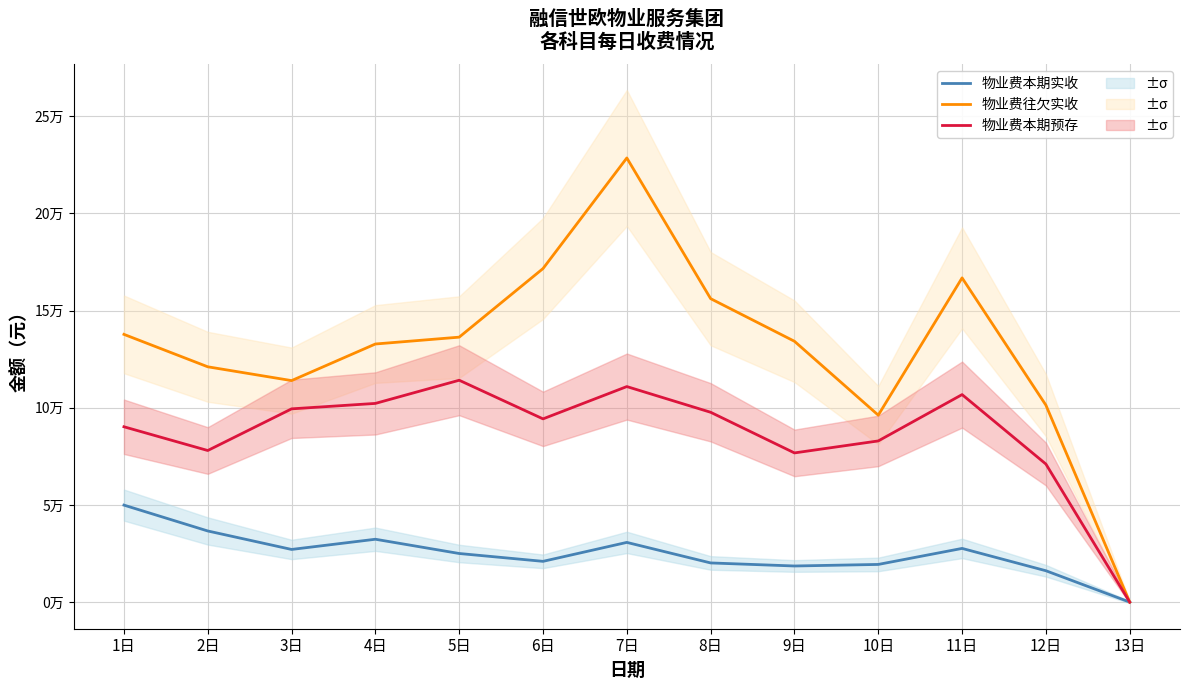

Rank the series by their maximum value, from highest to lowest.

物业费往欠实收, 物业费本期预存, 物业费本期实收